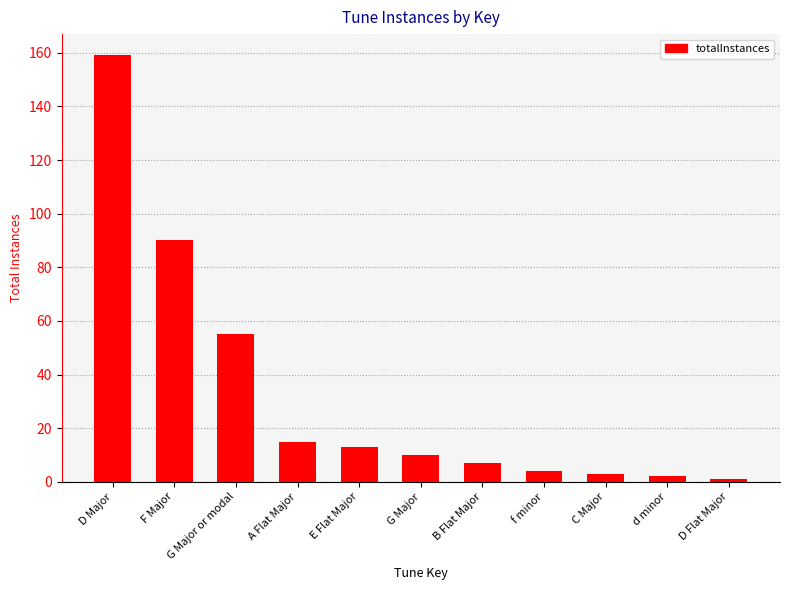

What is the difference between the maximum and minimum values?

158